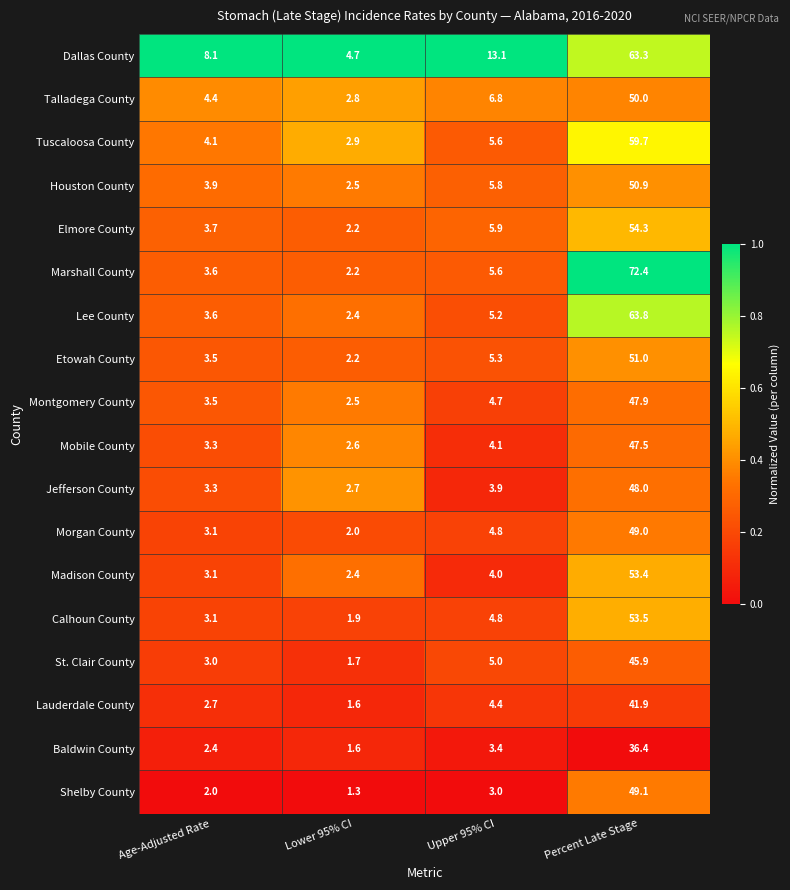

Between Lower 95% CI and Upper 95% CI, which series saw the biggest shift?

Dallas County